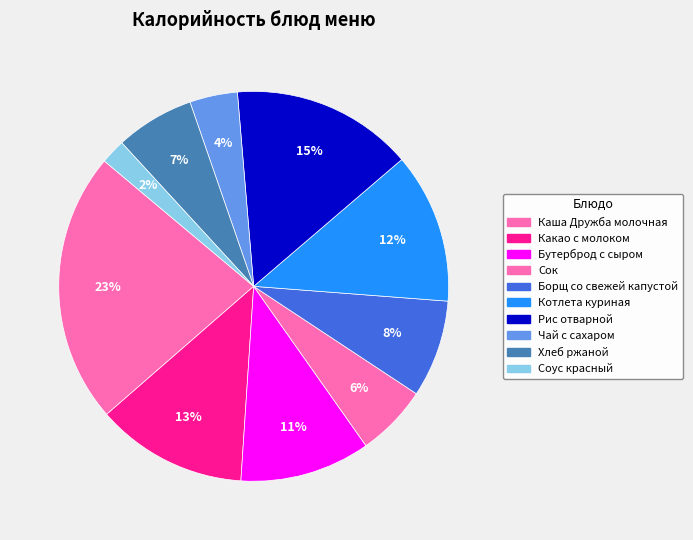

How many slices are in this pie chart?

10